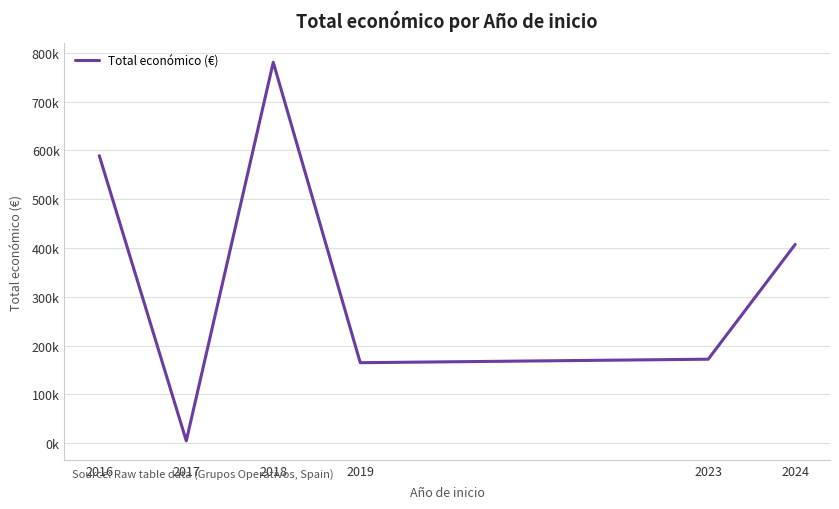

Which label corresponds to the largest value in the chart?

2018